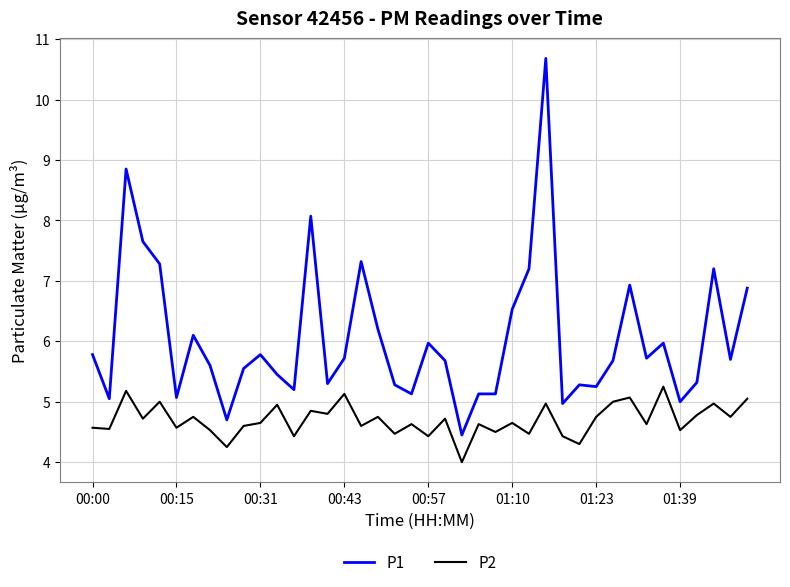

Rank the series by their average value, from lowest to highest.

P2, P1